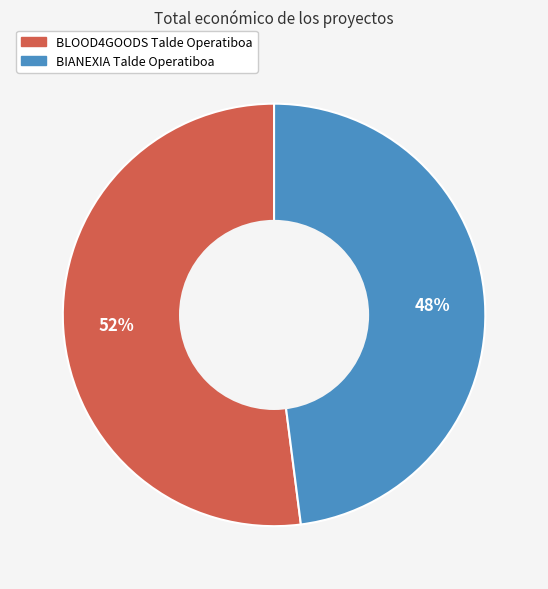

What percentage is the BLOOD4GOODS Talde Operatiboa slice, to the nearest percent?

52%